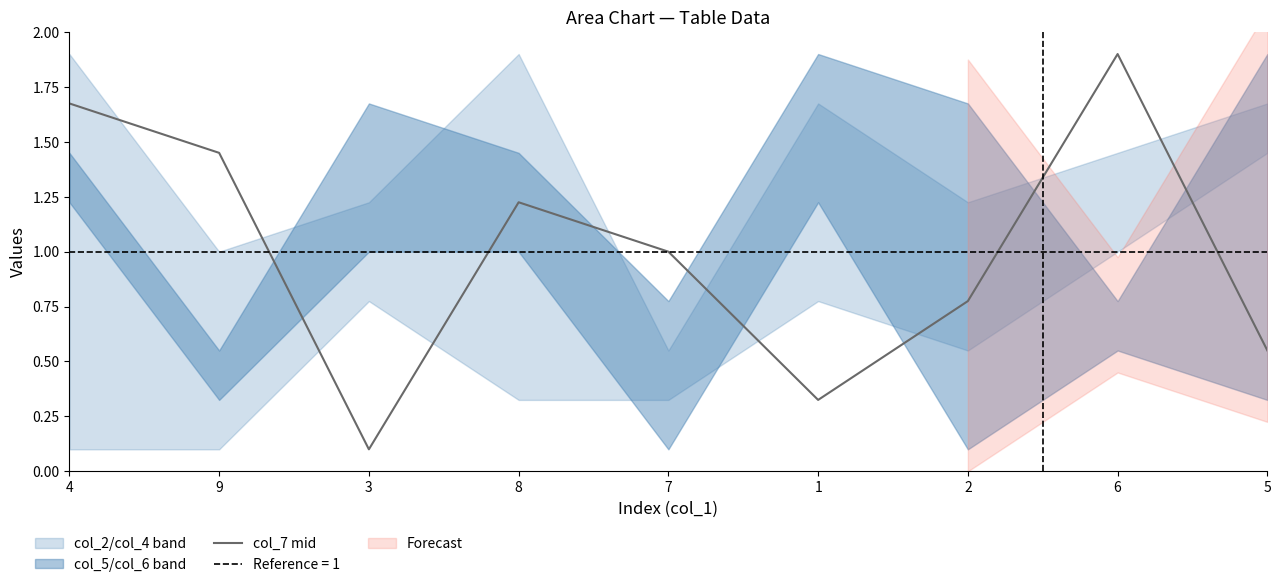

Which has a higher value, 4 or 9?

4